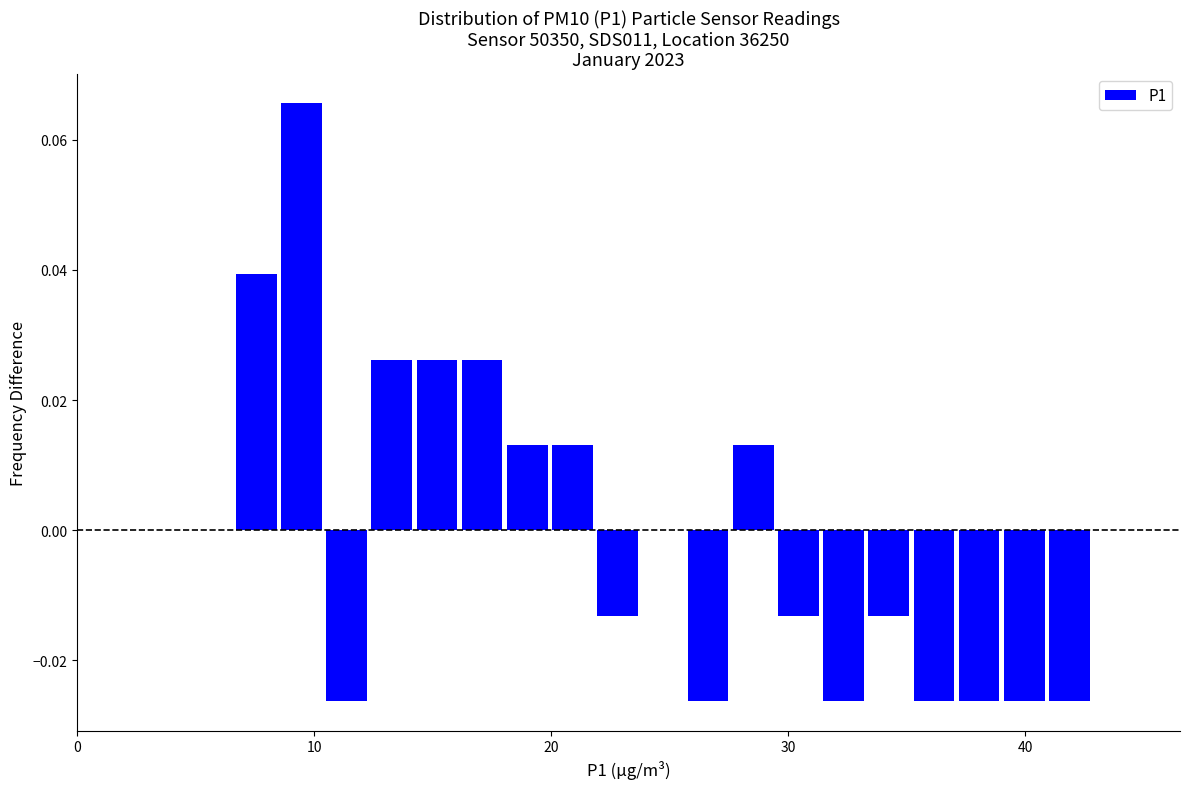

Around what value on the x-axis is the tallest bar? Give the approximate position of its centre, as read against the axis.

9